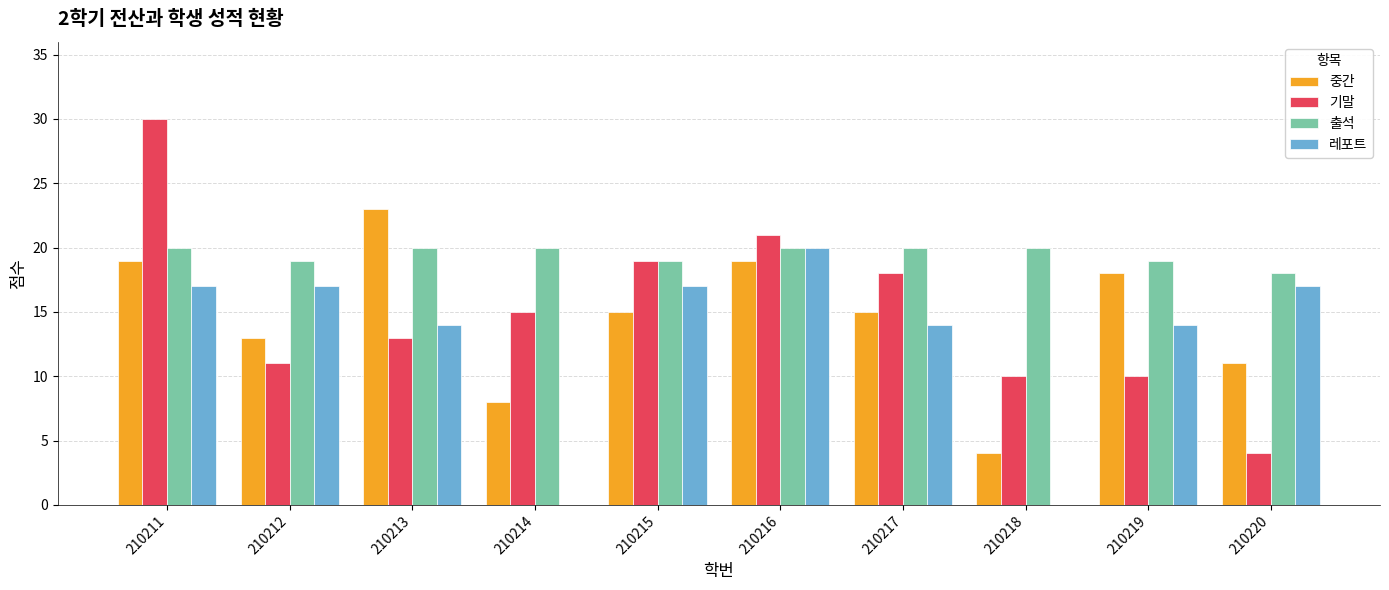

What is the highest value of the 기말 series?

30